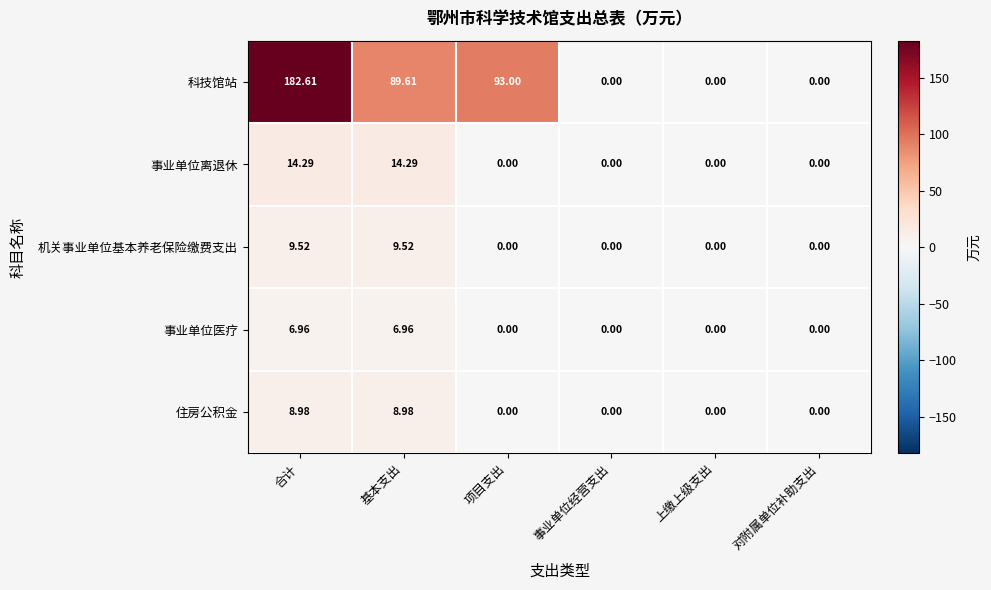

At which label is 科技馆站 closest to 91?

基本支出